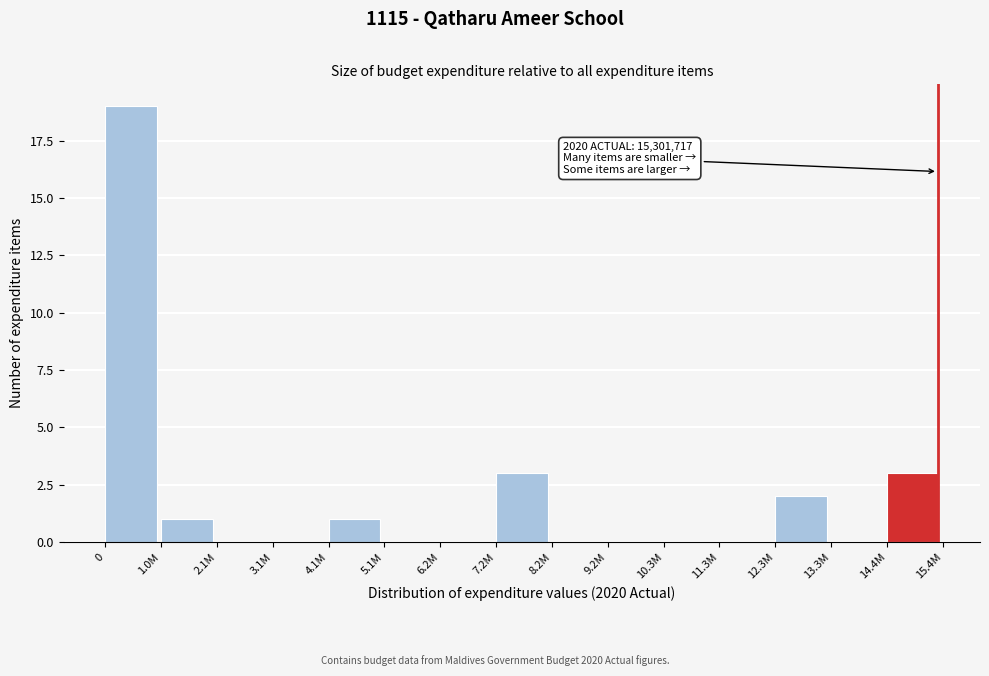

Reading left to right, list all the values displayed in this chart.

0=19	1.0M=1	2.1M=0	3.1M=0	4.1M=1	5.1M=0	6.2M=0	7.2M=3	8.2M=0	9.2M=0	10.3M=0	11.3M=0	12.3M=2	13.3M=0	14.4M=3